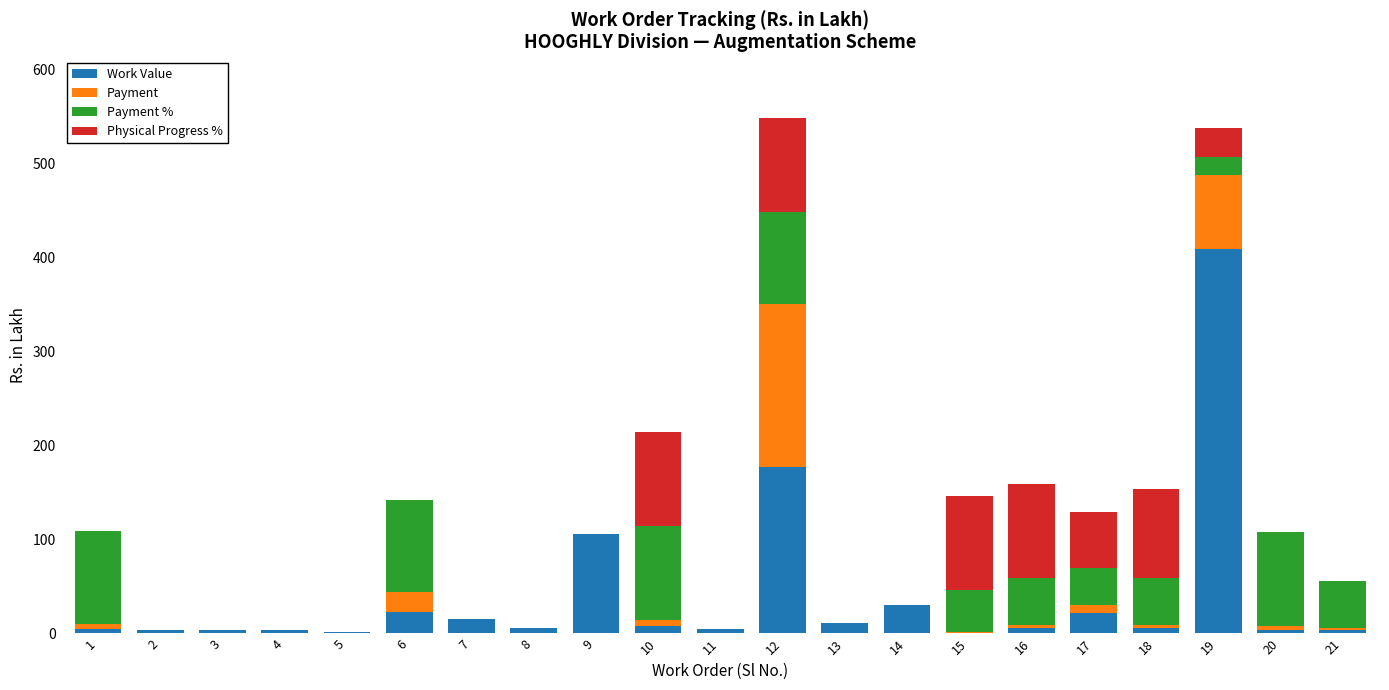

What is the total value across all series at 6?

141.6